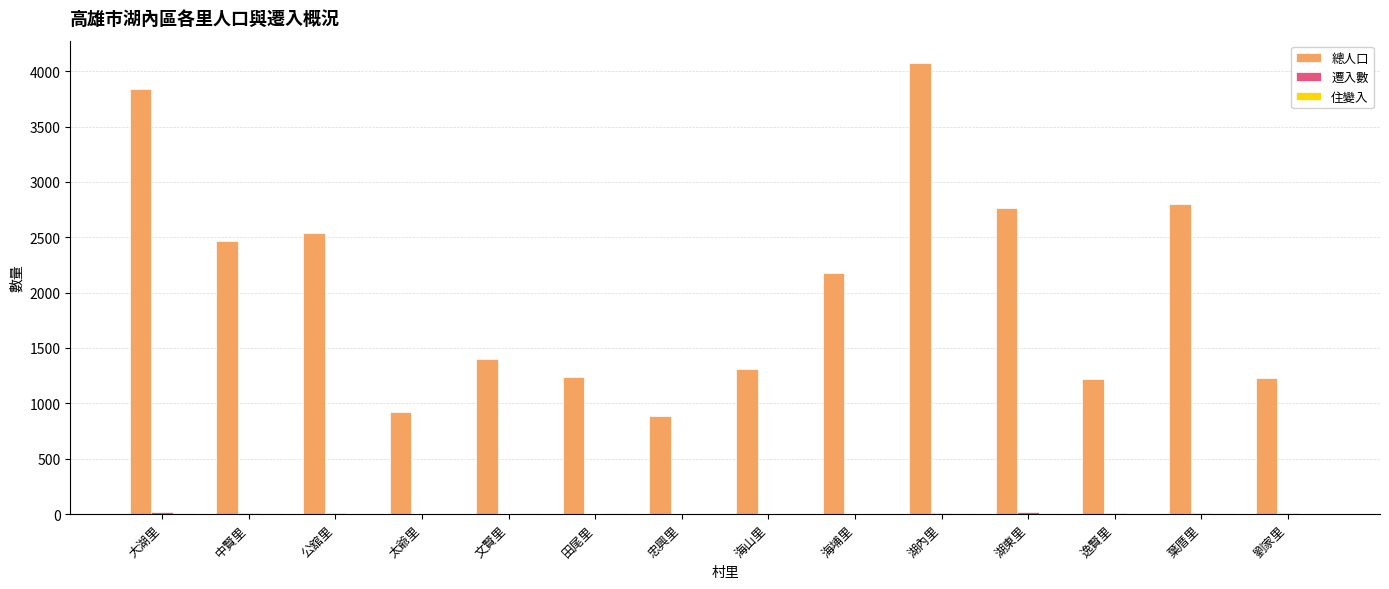

What is the sum of all 總人口 values?

28886